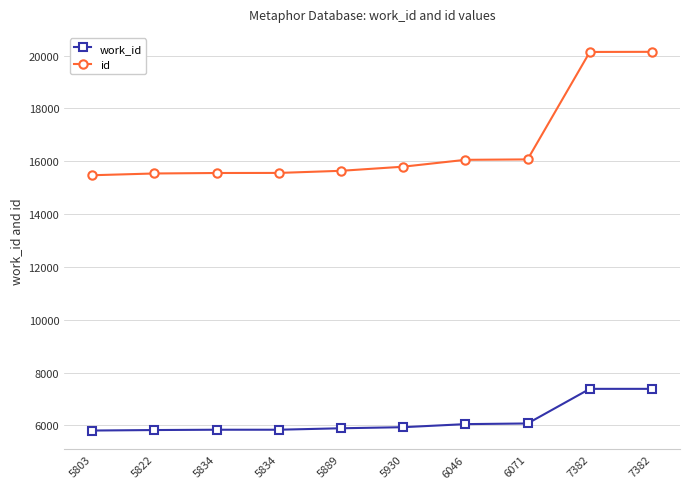

Which series changed the most between 5889 and 7382?

id